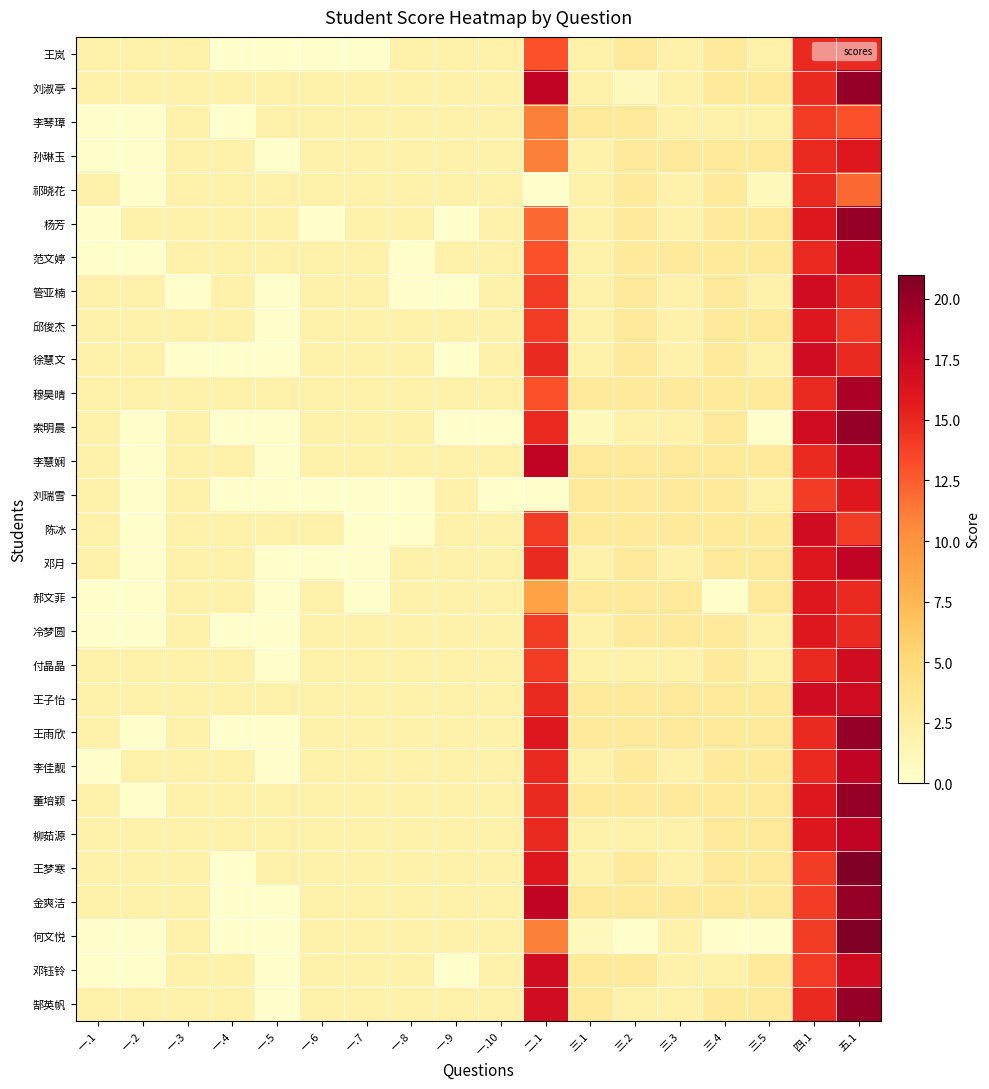

Which series has the widest spread of values?

王梦寒